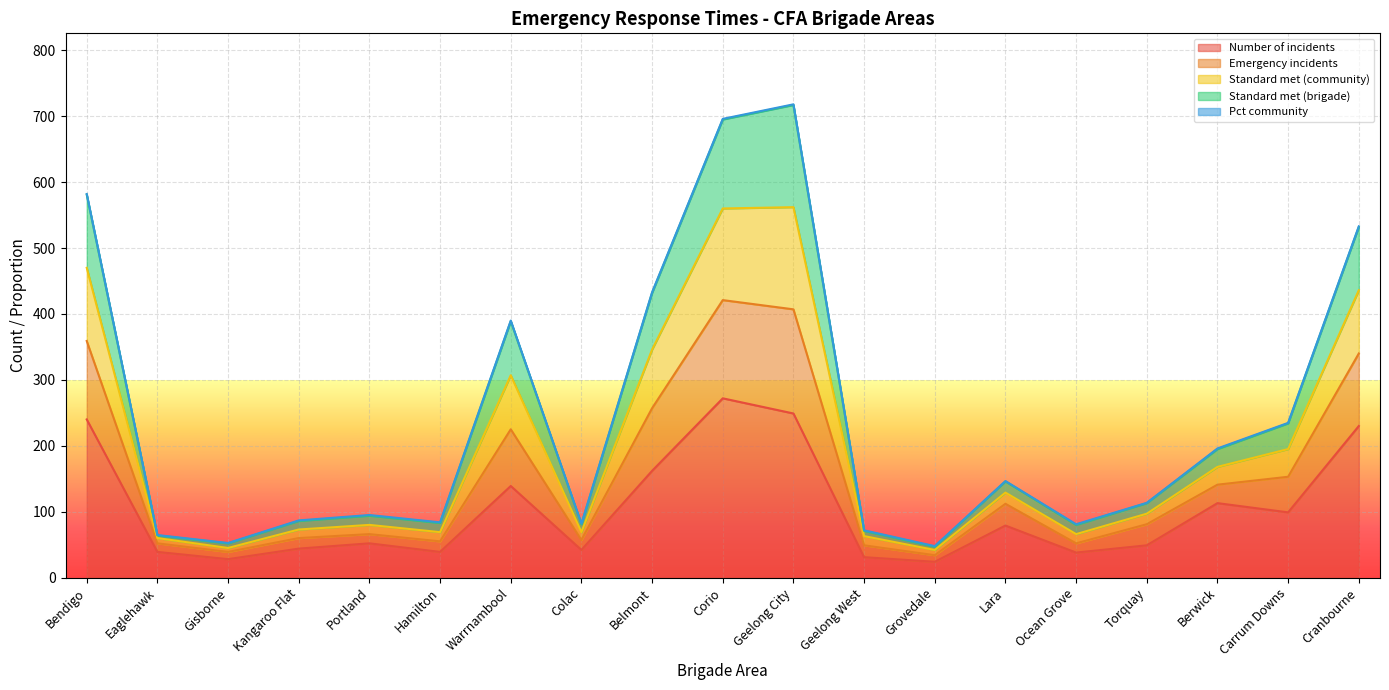

The Number of incidents series shows 69.1 at Geelong City. True or false?

False